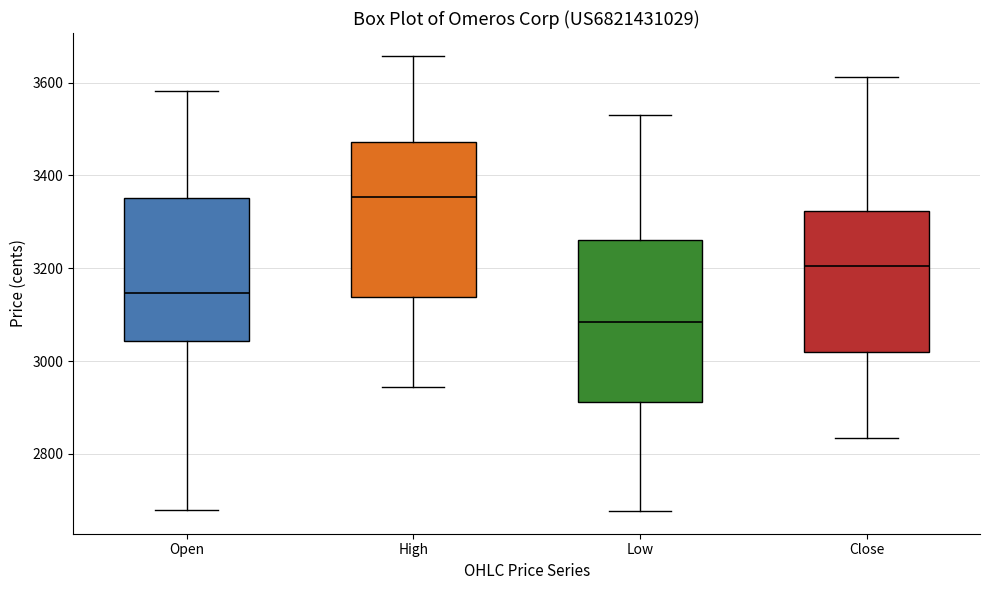

Reading left to right, transcribe this box plot: for each box, give where its median line is, the range the box spans, and where its two whiskers end, as read against the y-axis. The values are not printed on the chart, so give them approximately, as read against the axis.

Open: median 3140, box 3040 to 3360, whiskers 2680 to 3580
High: median 3360, box 3140 to 3480, whiskers 2940 to 3660
Low: median 3080, box 2920 to 3260, whiskers 2680 to 3540
Close: median 3200, box 3020 to 3320, whiskers 2840 to 3620